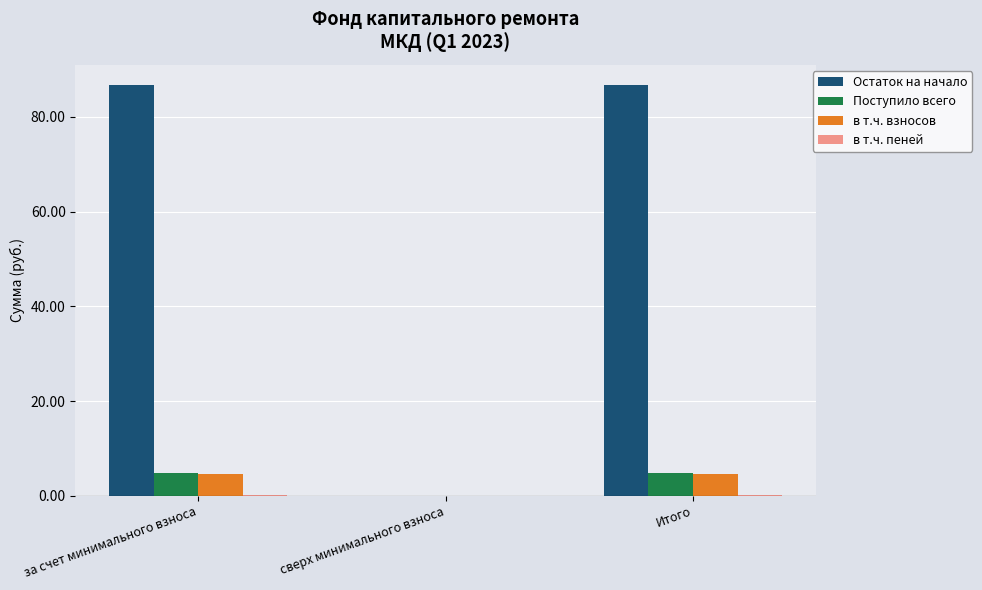

Are the bars grouped side by side (vs. stacked)?

Yes